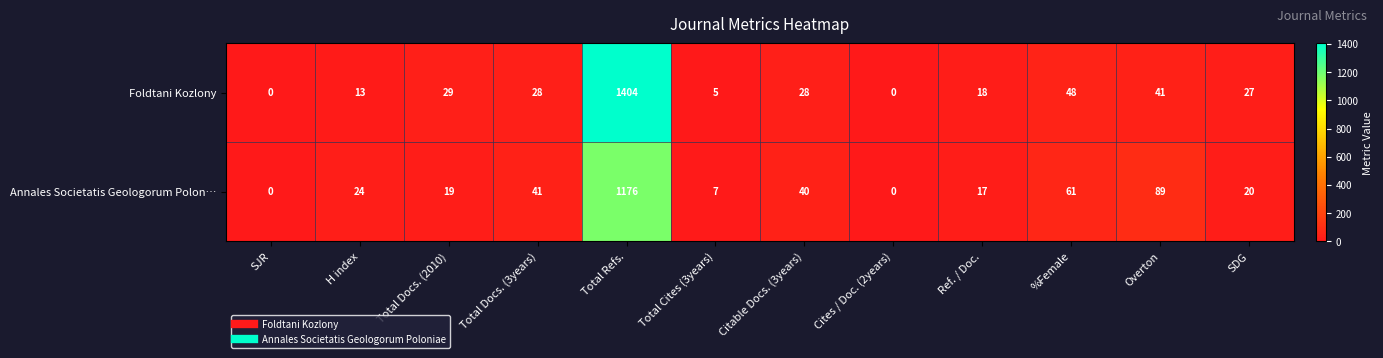

Count the number of data series in this chart.

2